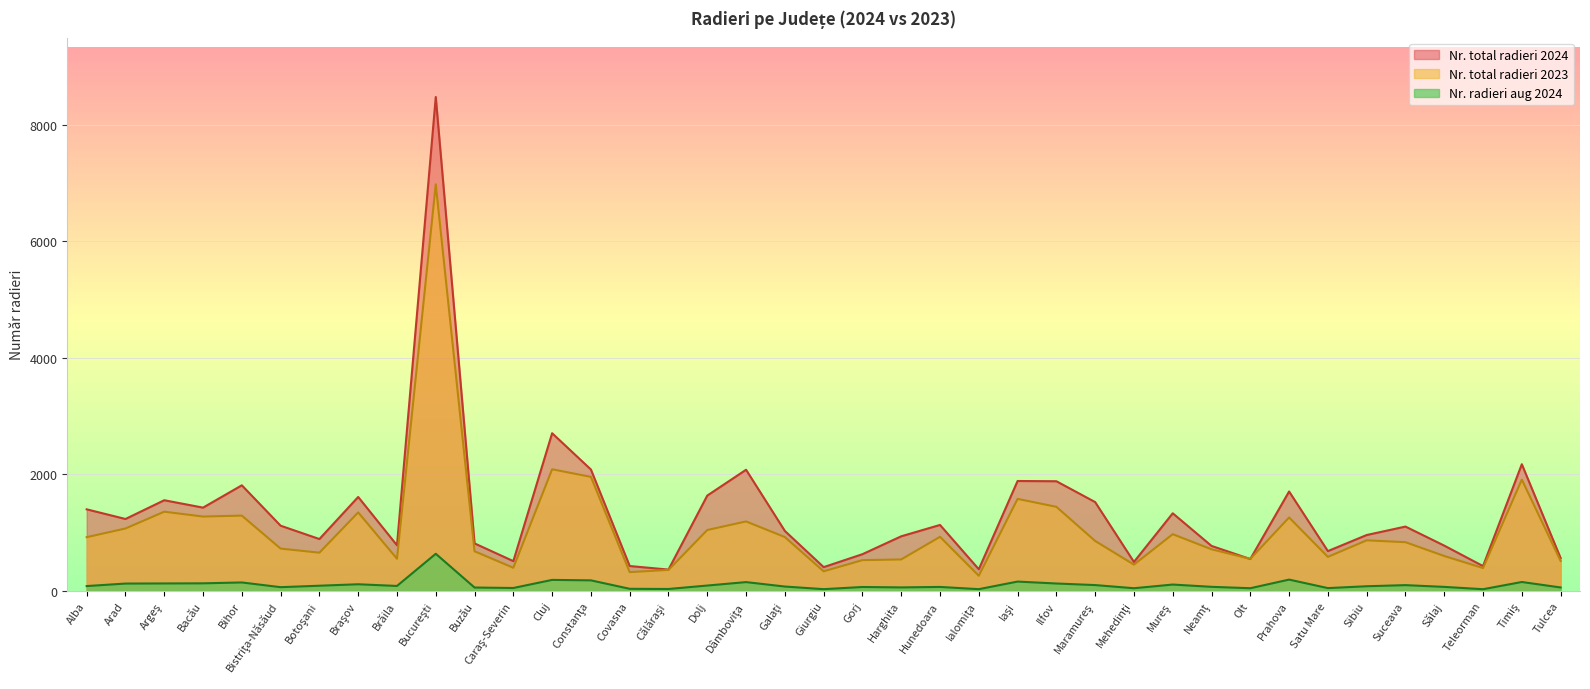

Which series changed the most between Teleorman and Timiş?

Nr. total radieri 2024